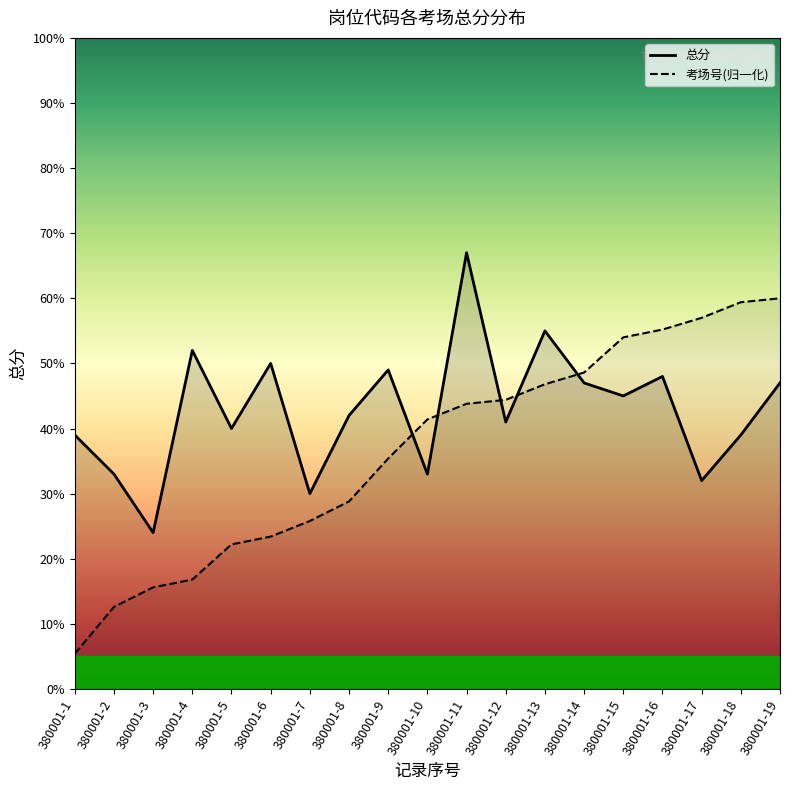

What is the value of the 总分 point at the 13th from the left?

55.0